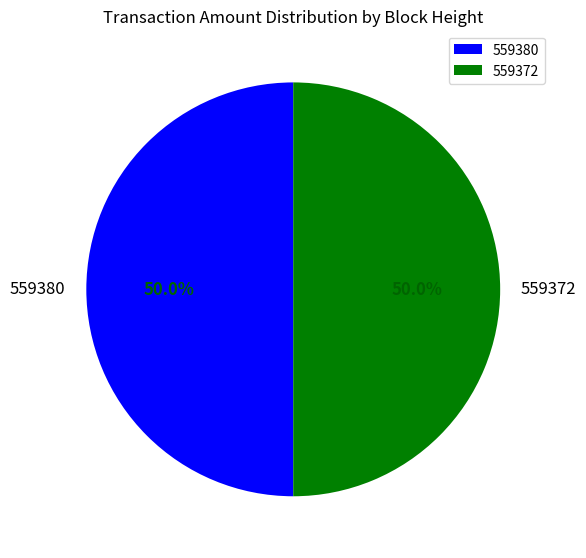

Approximately how many times larger is the value at 559372 compared to 559380?

1.0